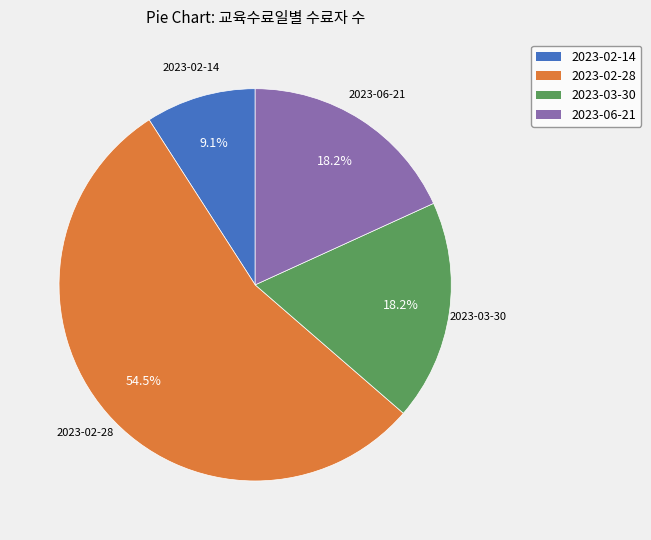

True or false: 2023-03-30 accounts for 18% of the total.

True